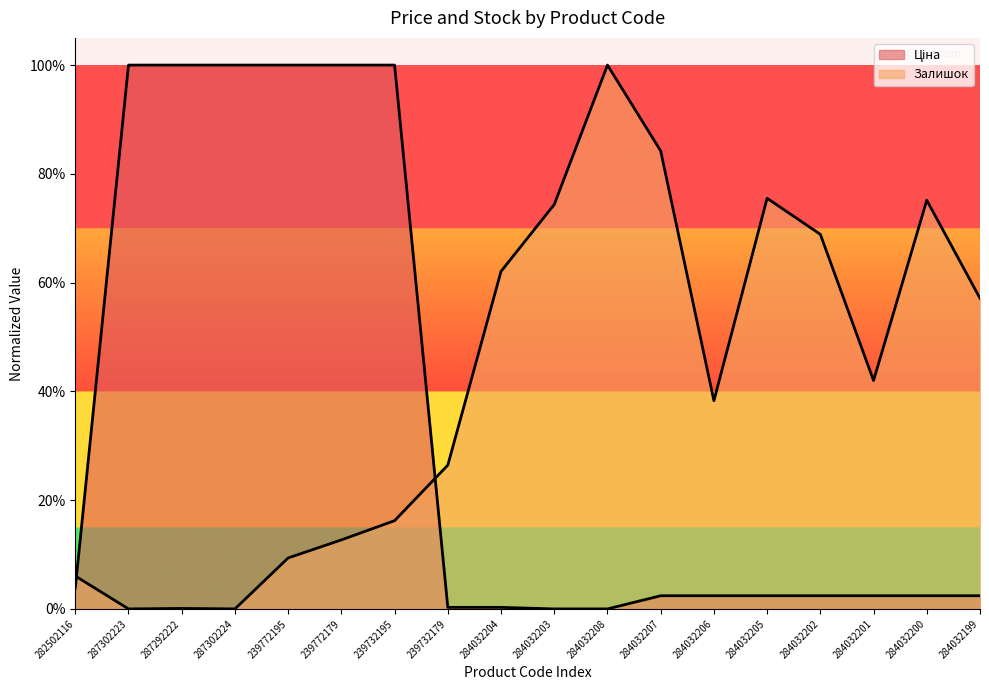

Rank the series by their maximum value, from lowest to highest.

Залишок, Ціна